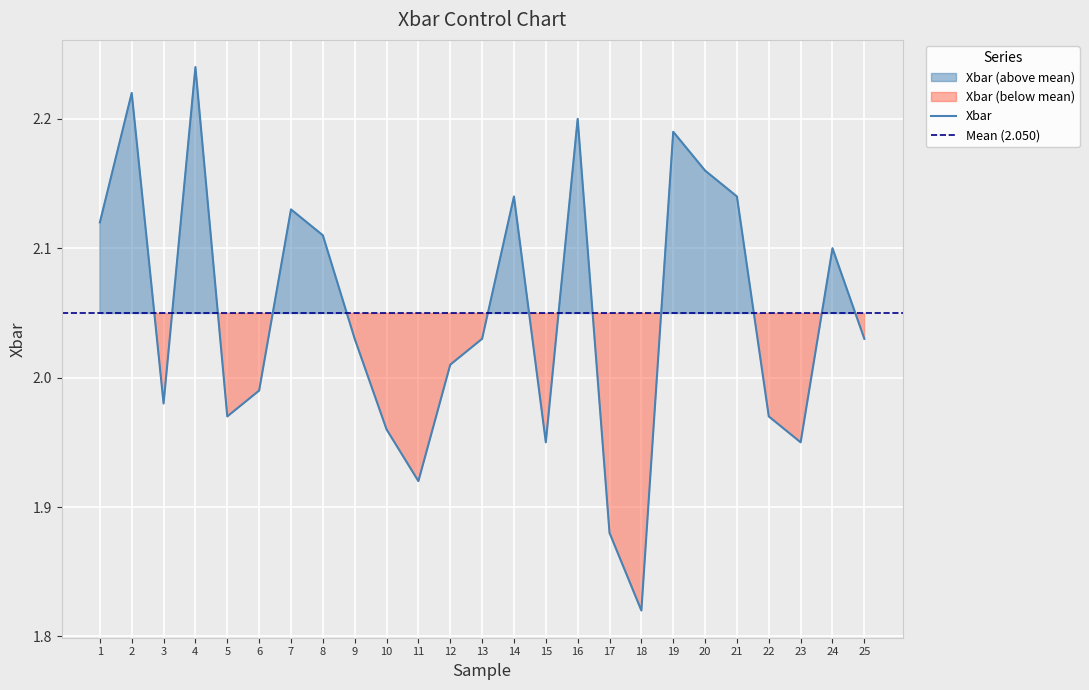

What is the sum of the values at 10 and 8?

4.1